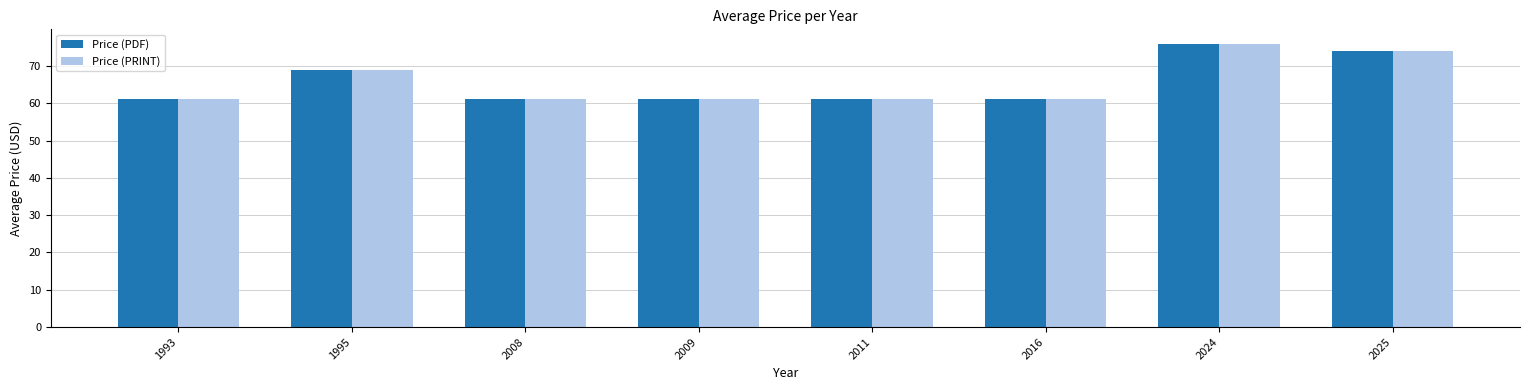

What is the maximum value shown in the chart?

76.0